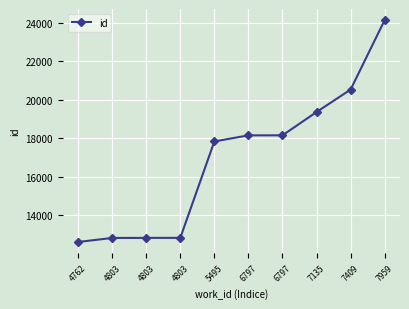

What is the value of the 7th point from the left?

18149